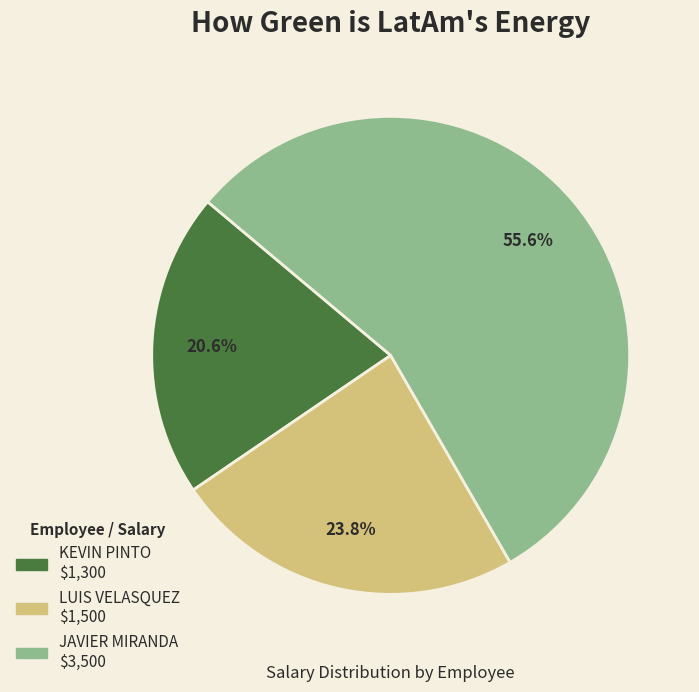

To the nearest percent, what is the average slice percentage?

33%